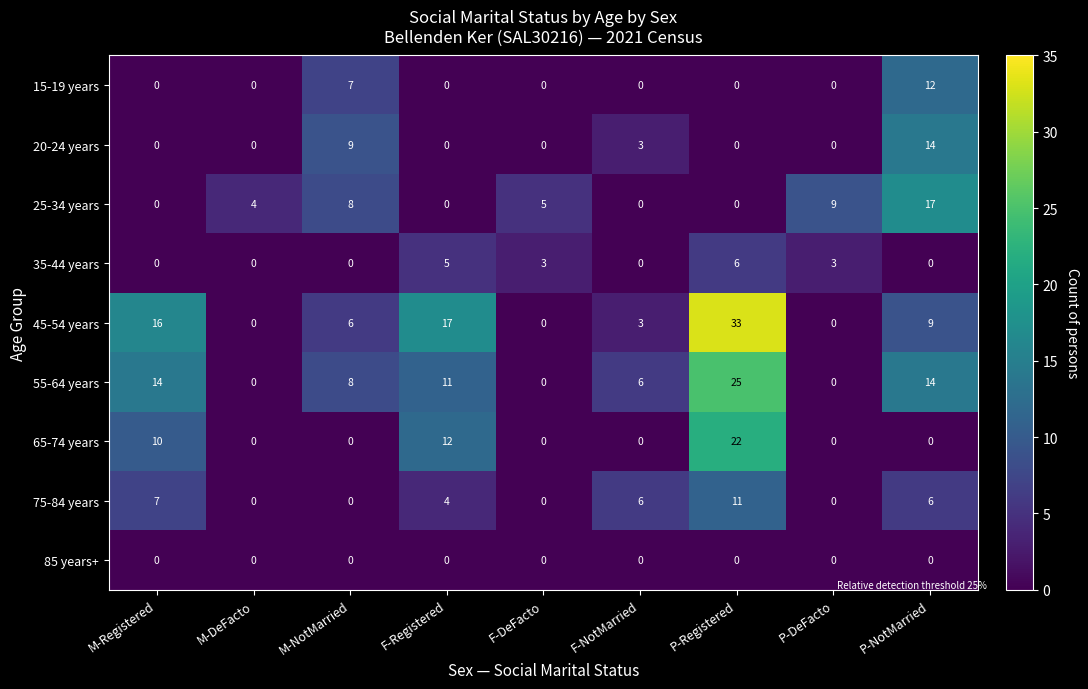

Which series has the largest range (max minus min)?

45-54 years